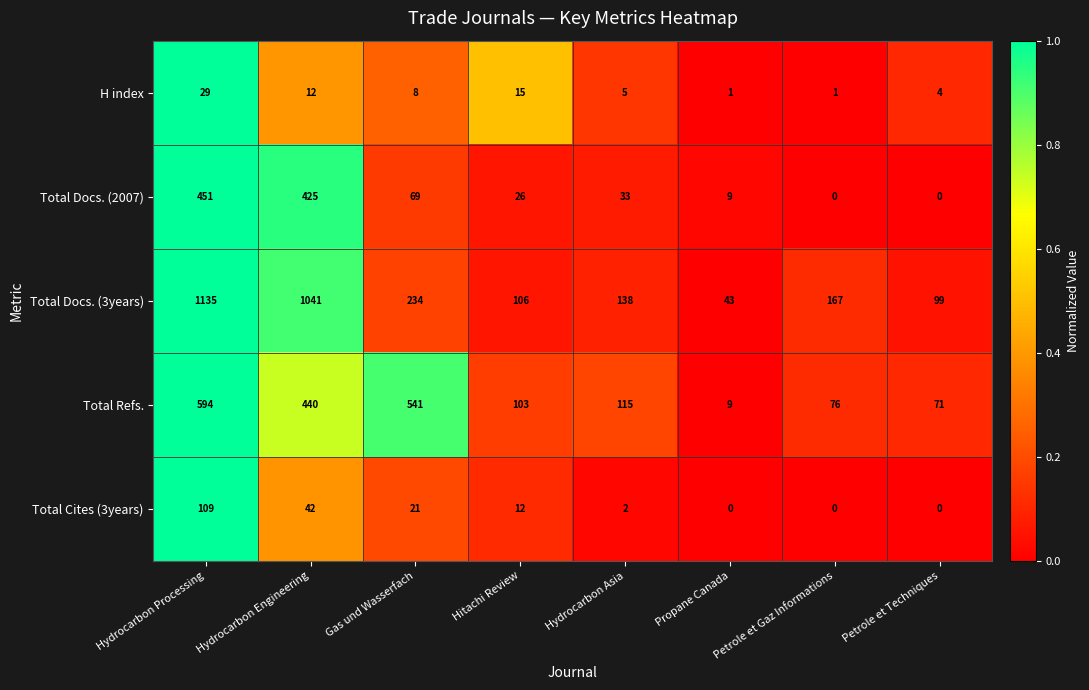

At which label does Total Refs. reach its peak?

Hydrocarbon Processing